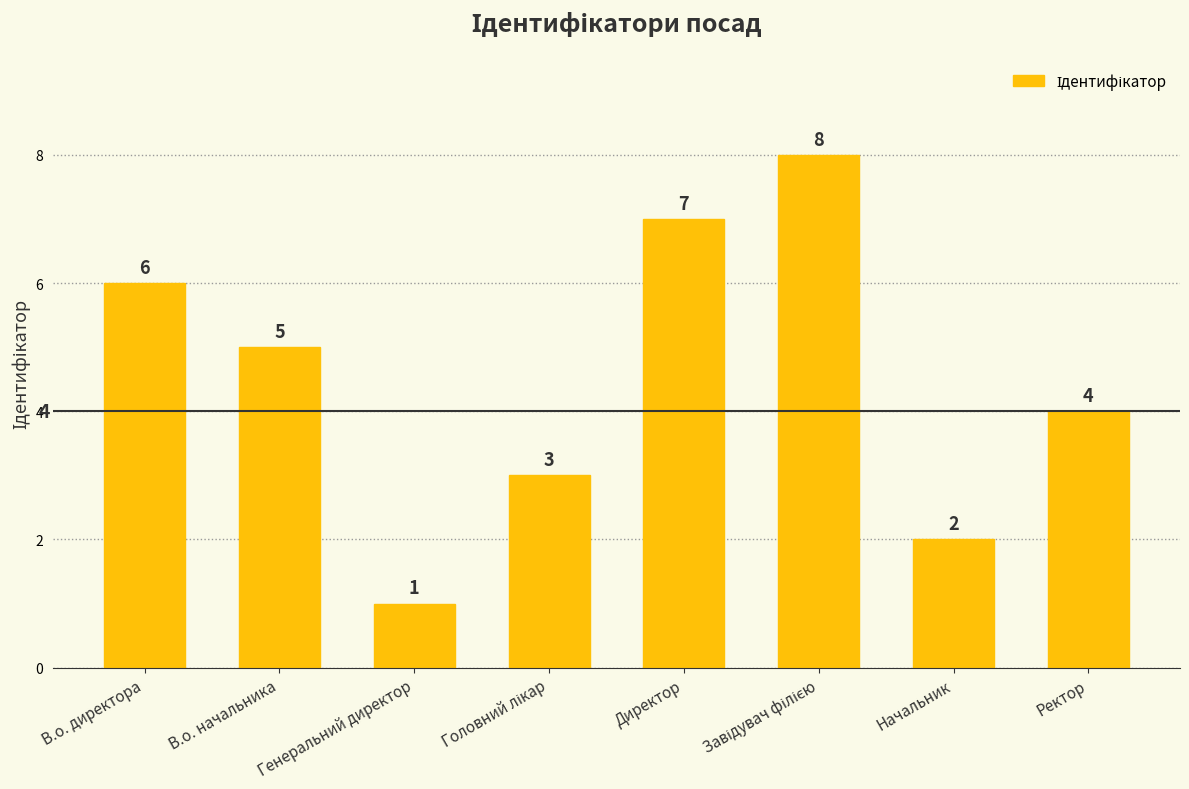

What is the value of the 4th bar from the left?

3